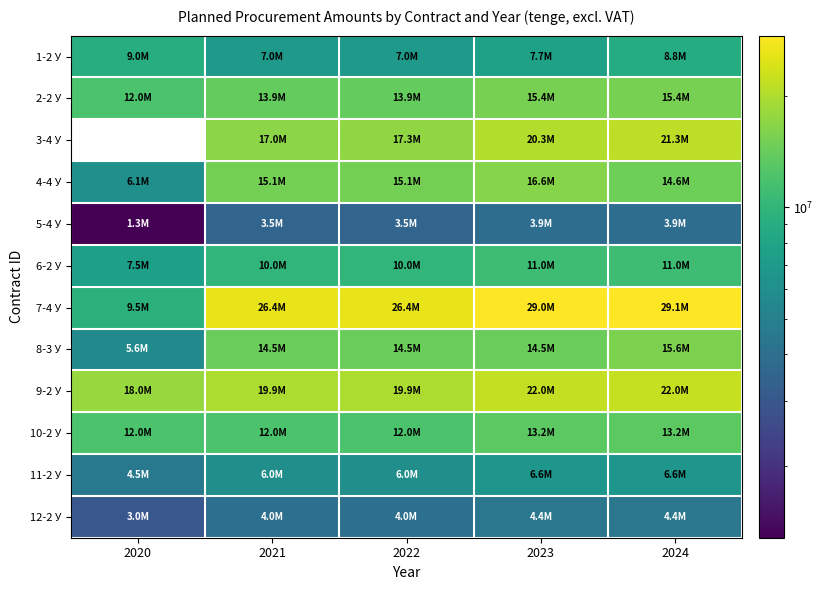

At which category is the sum across all series the highest?

2024